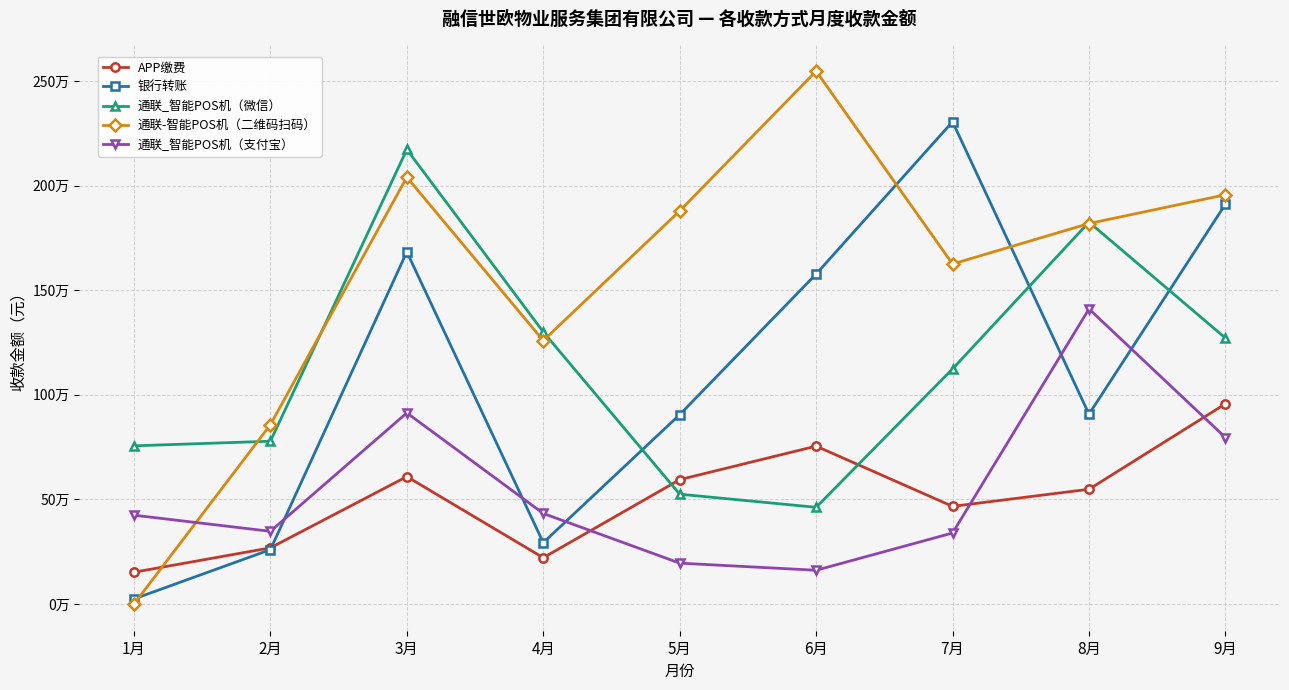

What are all the series names shown in the legend?

APP缴费, 银行转账, 通联_智能POS机（微信）, 通联-智能POS机（二维码扫码）, 通联_智能POS机（支付宝）